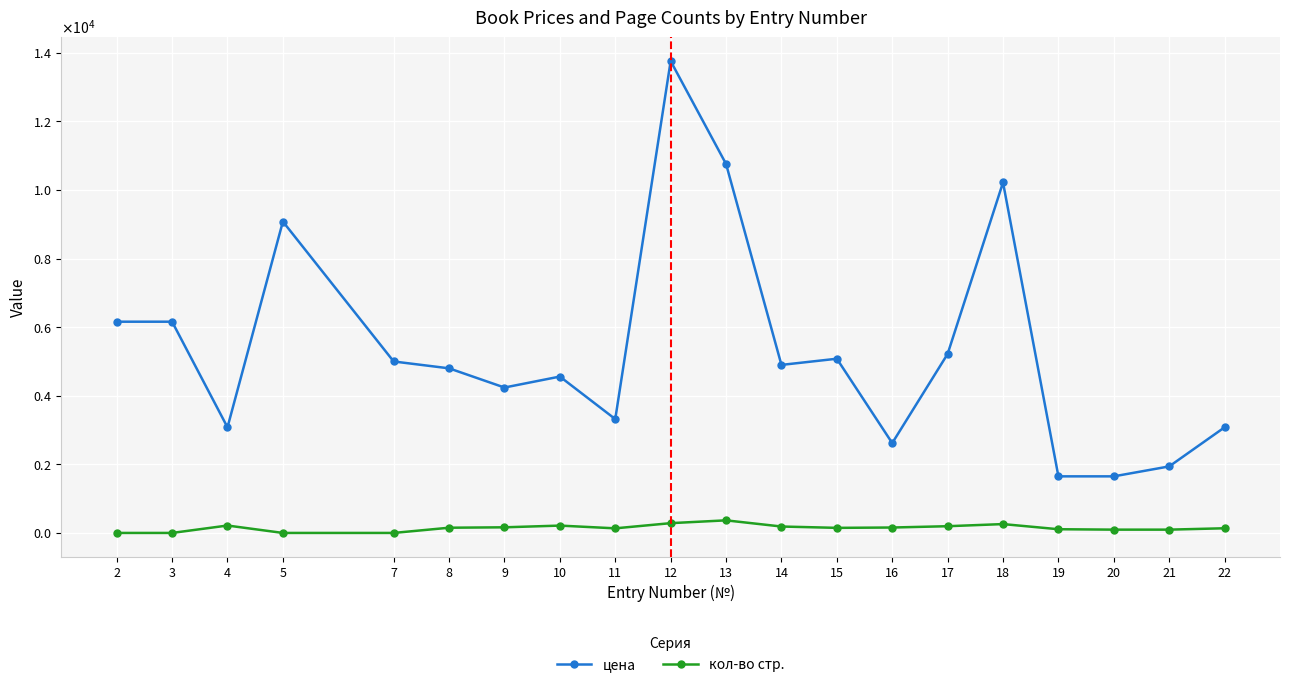

What are all the series names shown in the legend?

цена, кол-во стр.